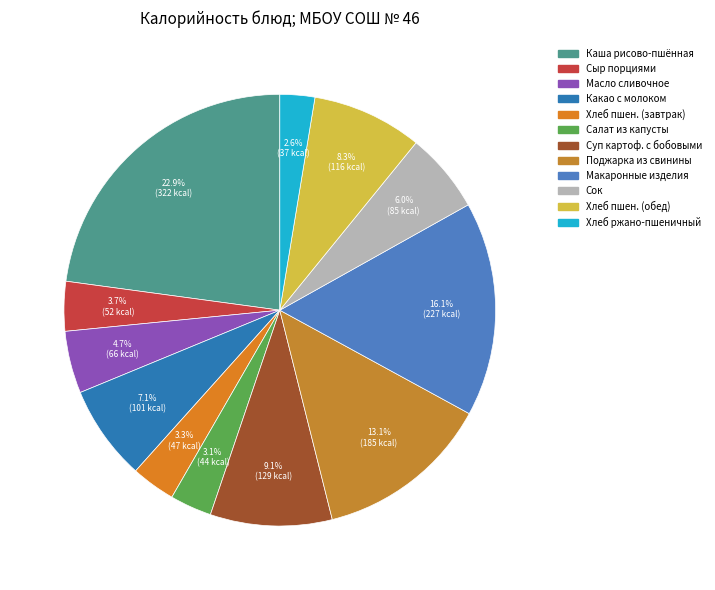

Is there any slice that represents more than half of the pie?

No